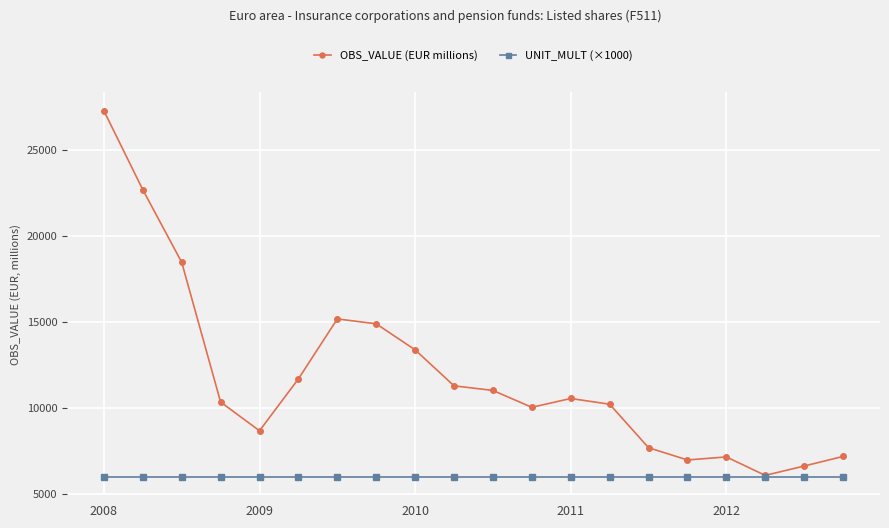

What is the average value of the UNIT_MULT (×1000) series?

6000.0